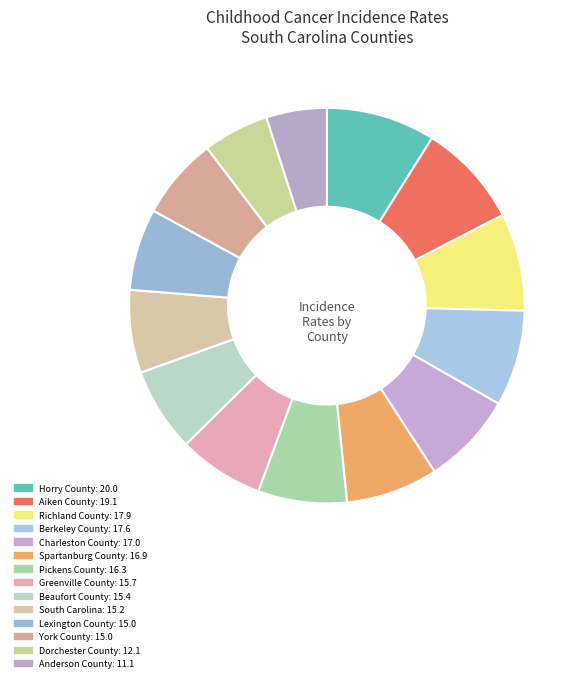

Count the number of slices in the pie.

14